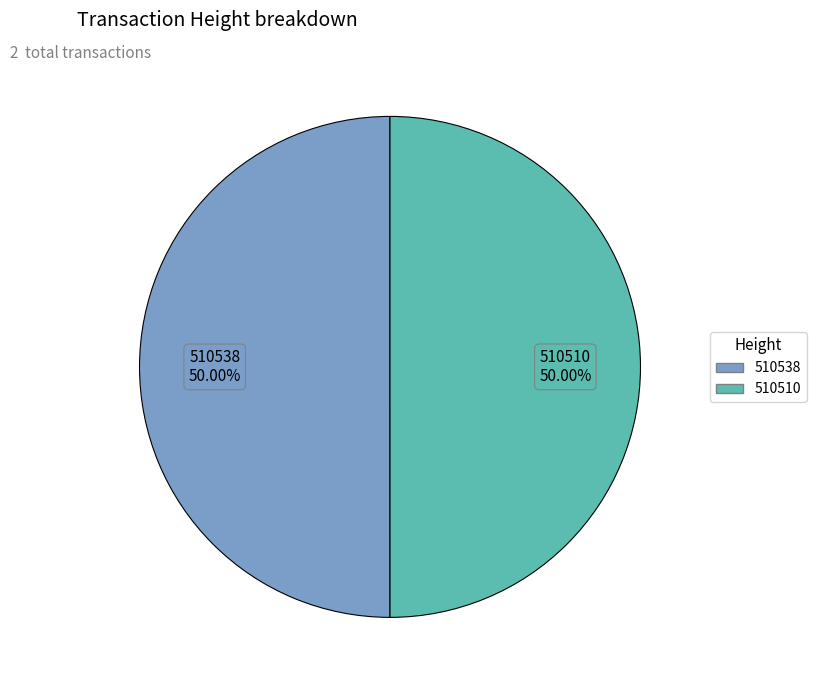

Combined, do 510538 and 510510 account for over 50%?

Yes